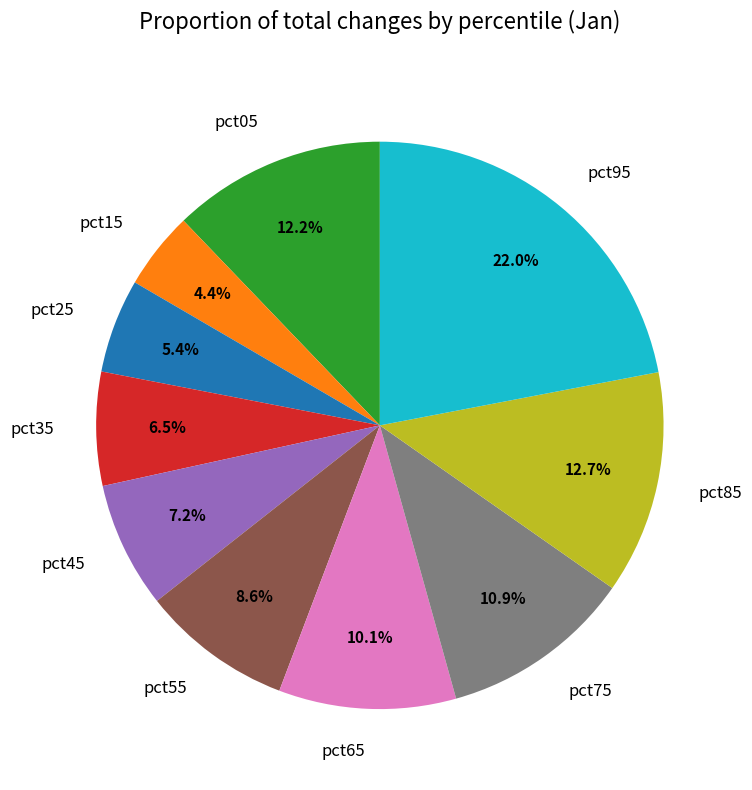

Does pct75 represent more than half of the total?

No